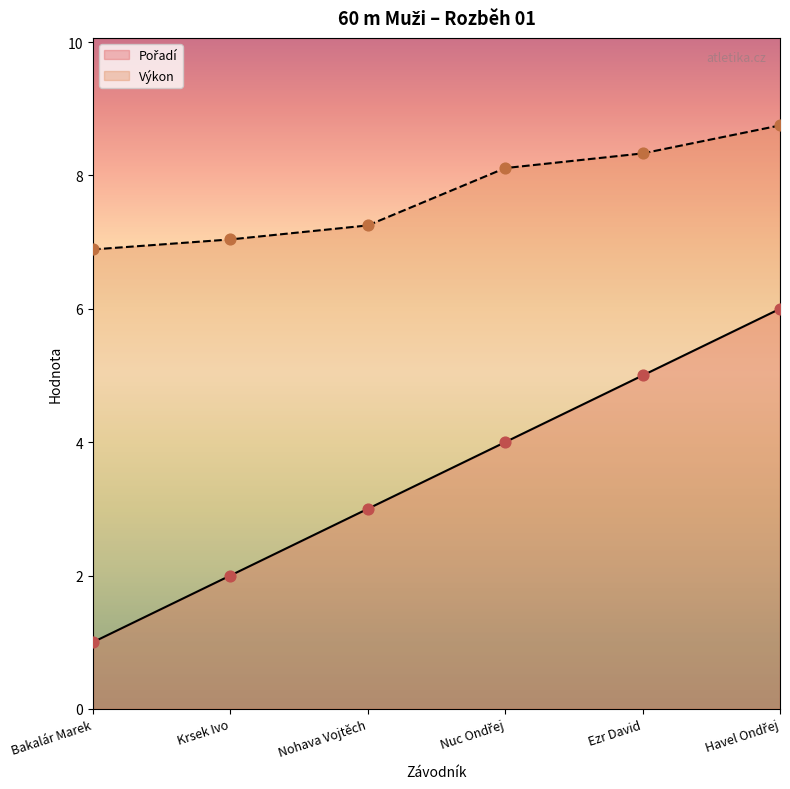

At which category is the sum across all series the highest?

Havel Ondřej